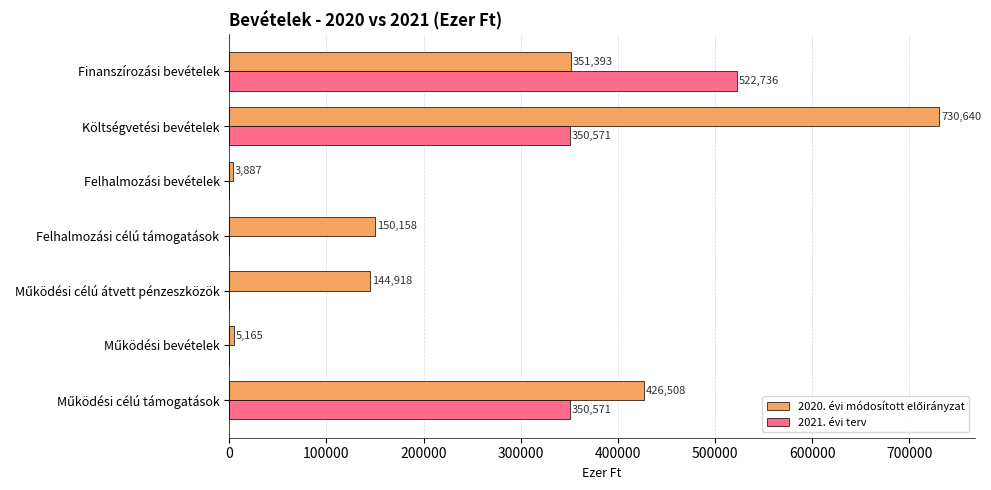

The value of 2021. évi terv at Felhalmozási célú támogatások is -319181. True or false?

False